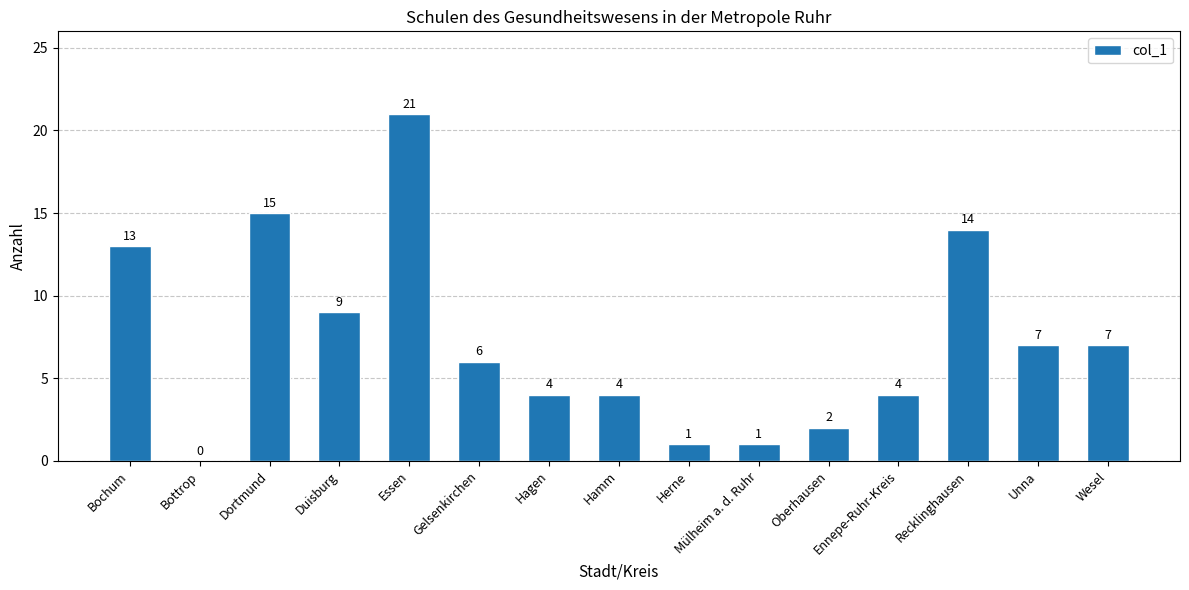

Reading left to right, list all the values displayed in this chart.

Bochum=13	Bottrop=0	Dortmund=15	Duisburg=9	Essen=21	Gelsenkirchen=6	Hagen=4	Hamm=4	Herne=1	Mülheim a. d. Ruhr=1	Oberhausen=2	Ennepe-Ruhr-Kreis=4	Recklinghausen=14	Unna=7	Wesel=7